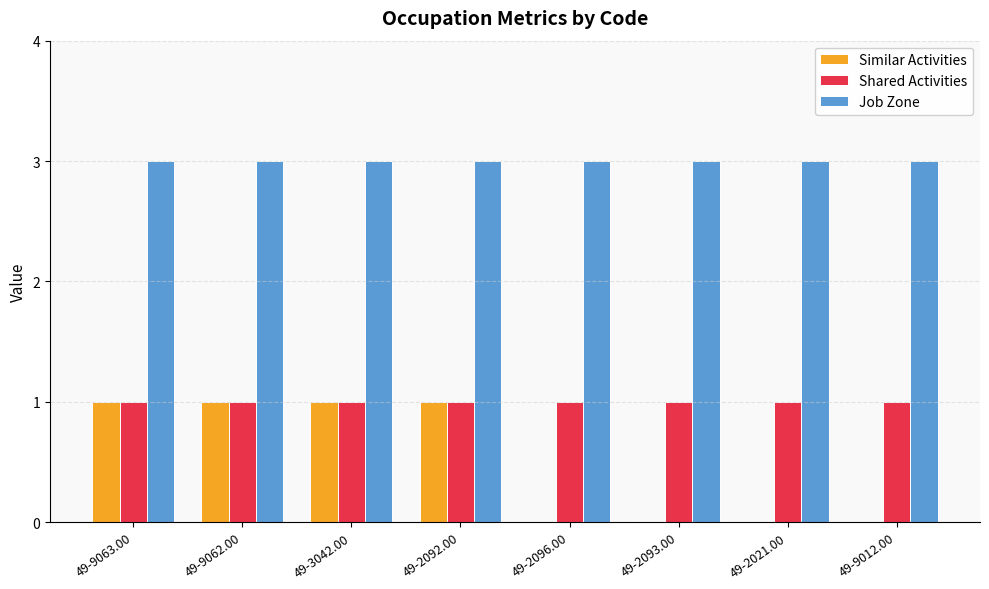

What is the sum of all Similar Activities values?

4